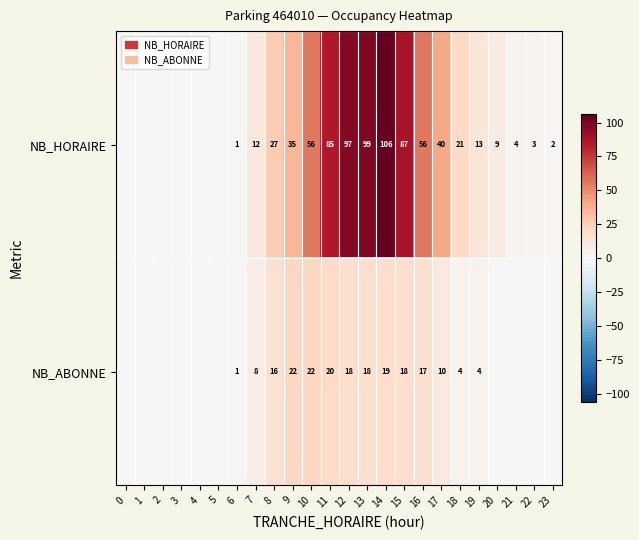

The value of NB_HORAIRE at 8 is 27. True or false?

True